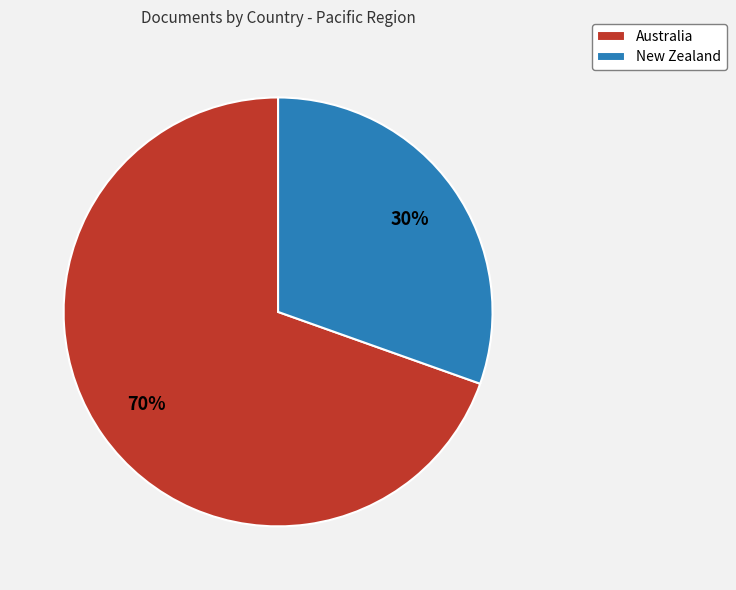

Approximately how many times larger is the value at New Zealand compared to Australia?

0.4